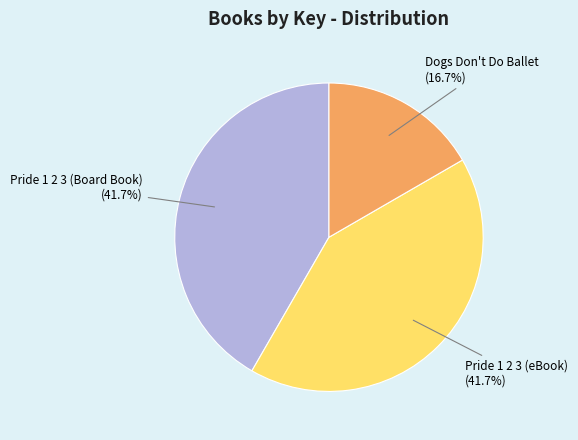

What is the ratio of the value at Pride 1 2 3 (Board Book) to the value at Pride 1 2 3 (eBook)?

1.0